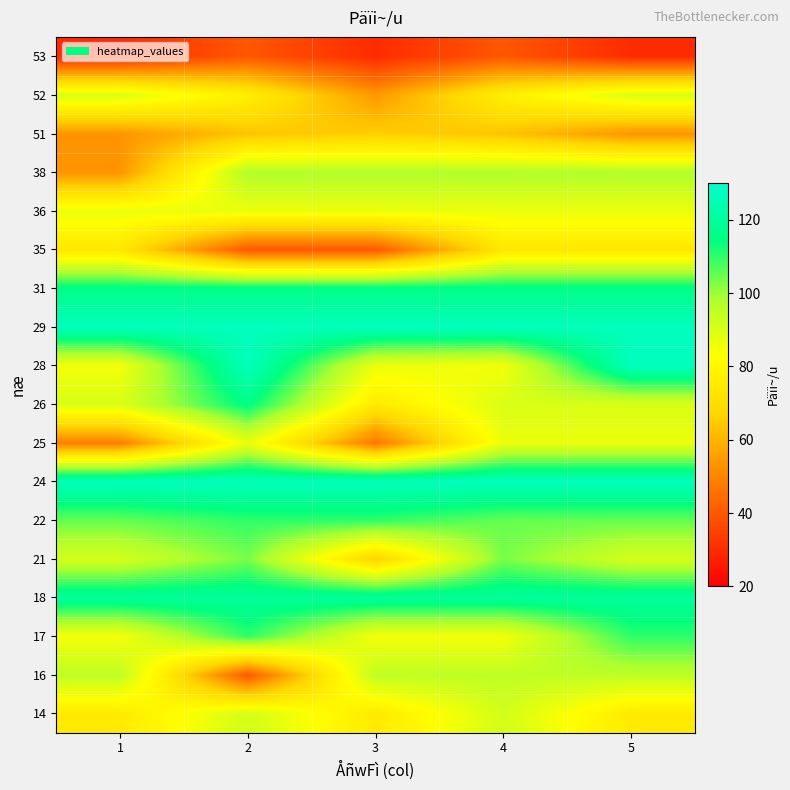

Count the number of data series in this chart.

18